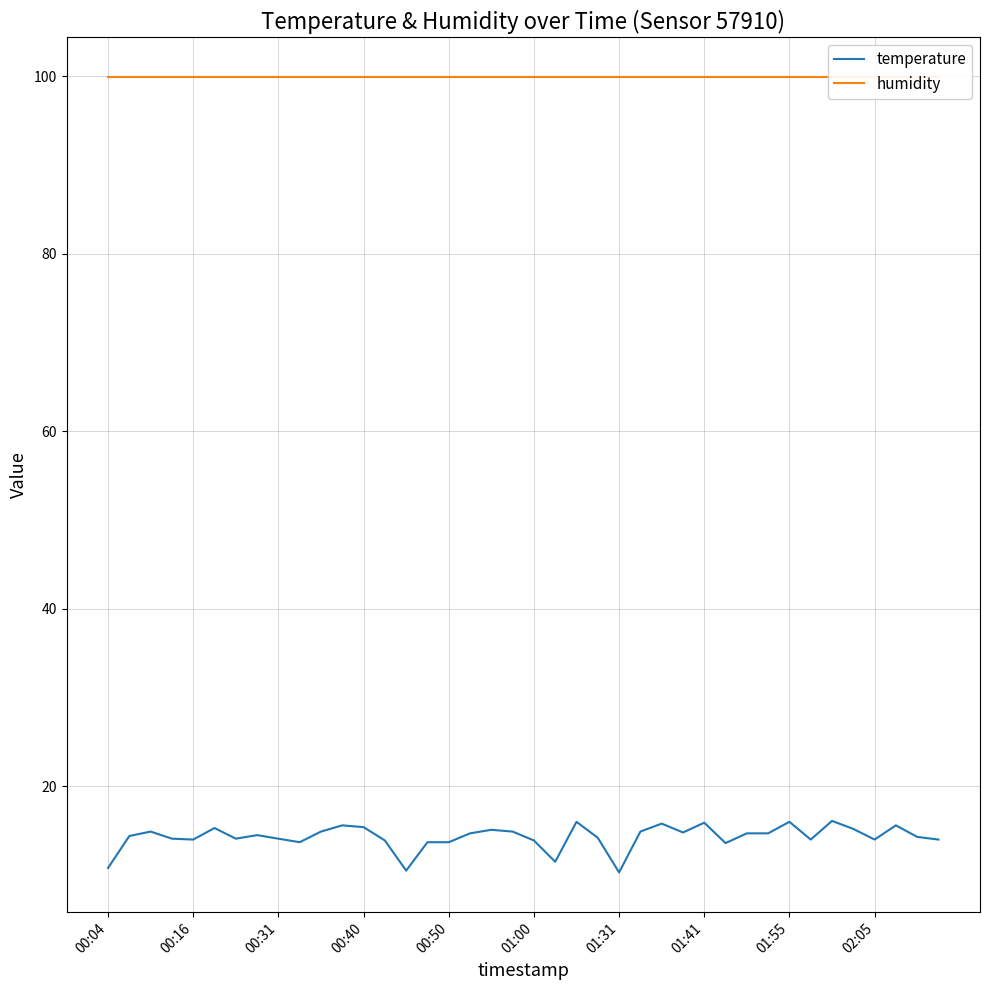

What is the difference between the maximum and second lowest values in the temperature series?

5.6